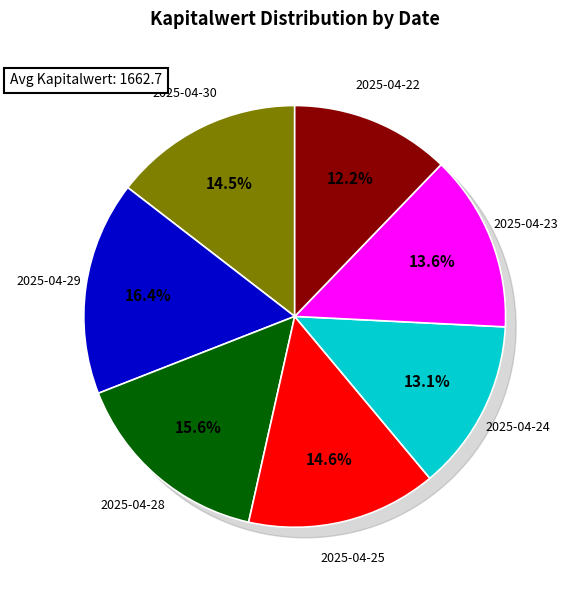

Does 2025-04-25 represent more than half of the total?

No